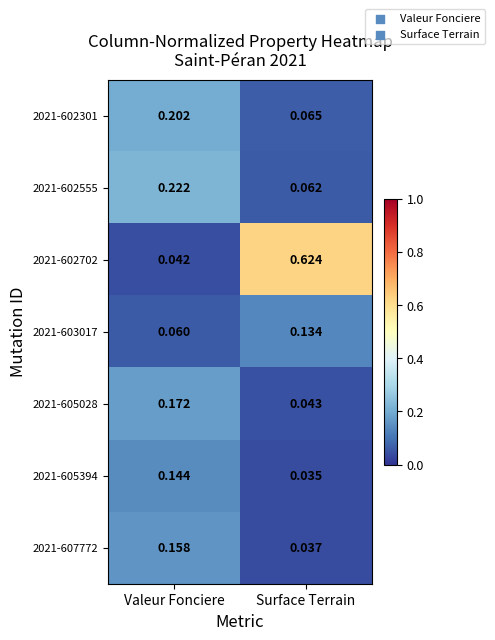

List the labels in order of 2021-602702 value, smallest first.

Valeur Fonciere, Surface Terrain